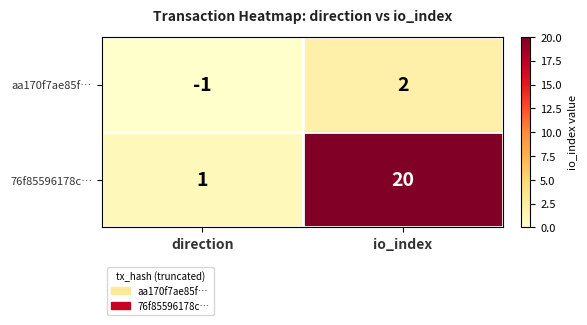

The value of 76f85596178c… at direction is 2. True or false?

False